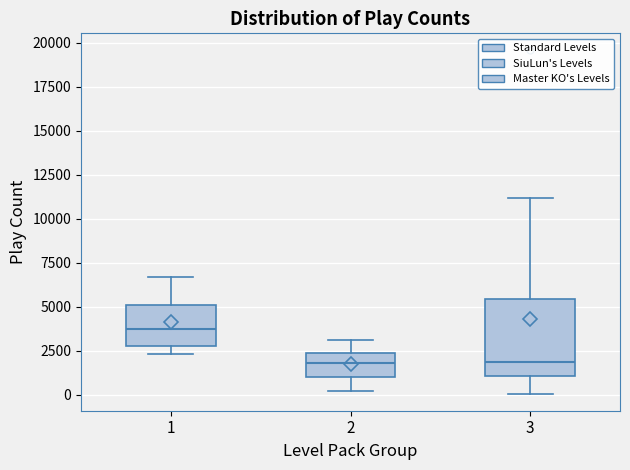

Reading left to right, transcribe this box plot: for each box, give where its median line is, the range the box spans, and where its two whiskers end, as read against the y-axis. The values are not printed on the chart, so give them approximately, as read against the axis.

1: median 3500, box 3000 to 5000, whiskers 2500 to 6500
2: median 2000, box 1000 to 2500, whiskers 0 to 3000
3: median 2000, box 1000 to 5500, whiskers 0 to 11000